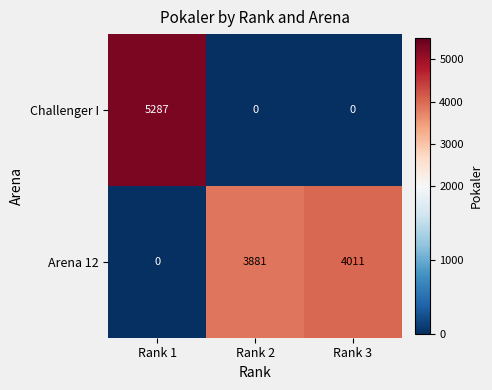

What is the spread (max minus min) of values at Rank 2?

3881